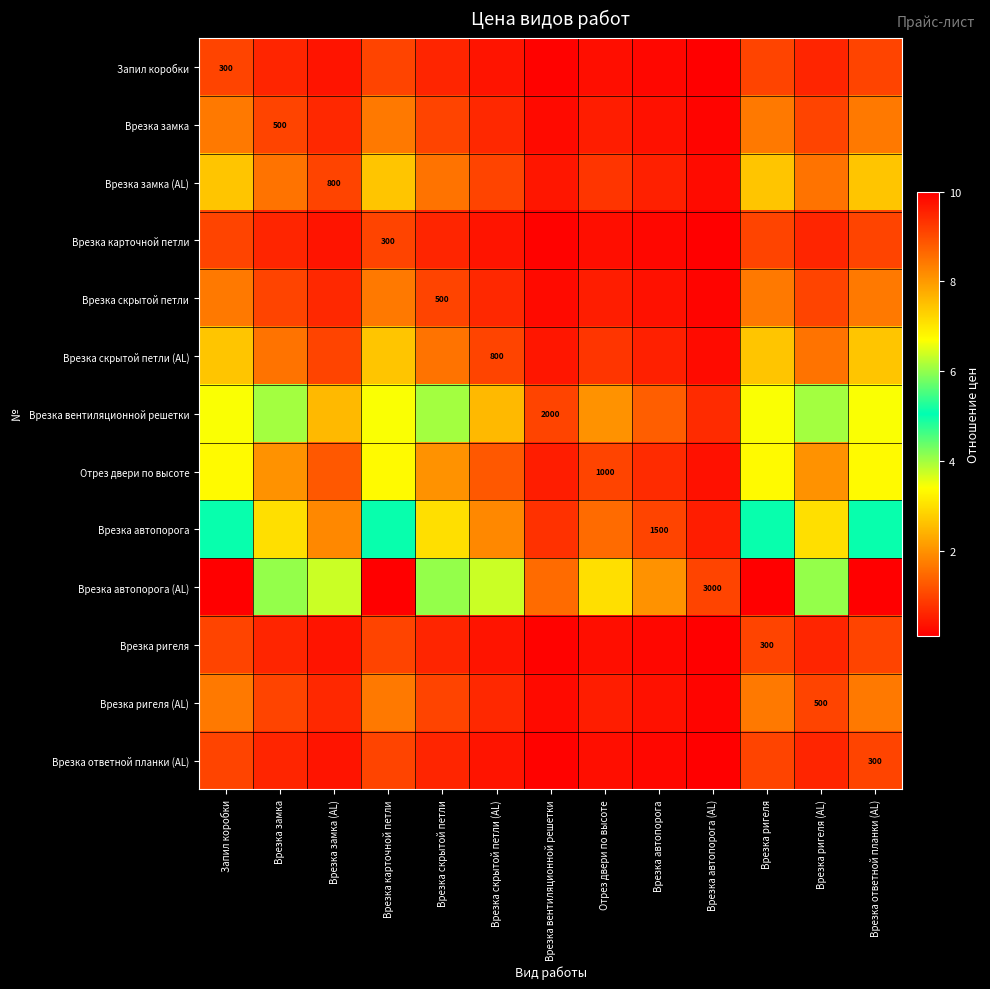

Is the value of Врезка замка (AL) at Врезка автопорога greater than the value of Врезка скрытой петли (AL) at Врезка ответной планки (AL)?

No